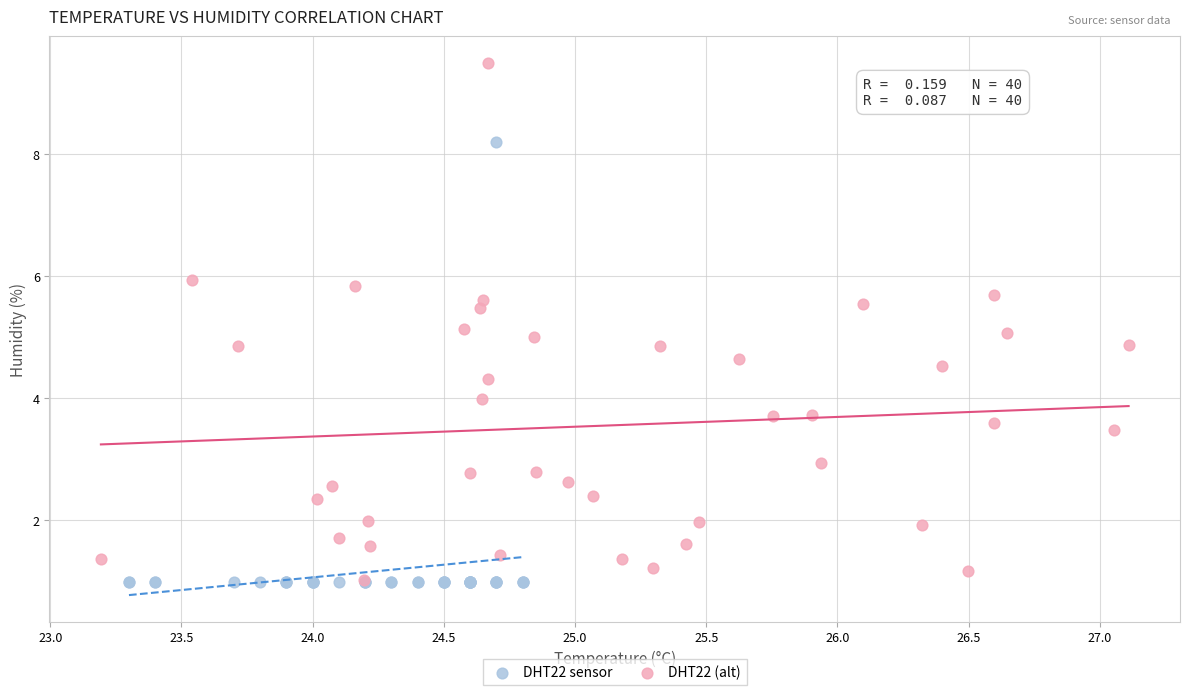

Which series reaches the maximum Y coordinate?

DHT22 (alt)